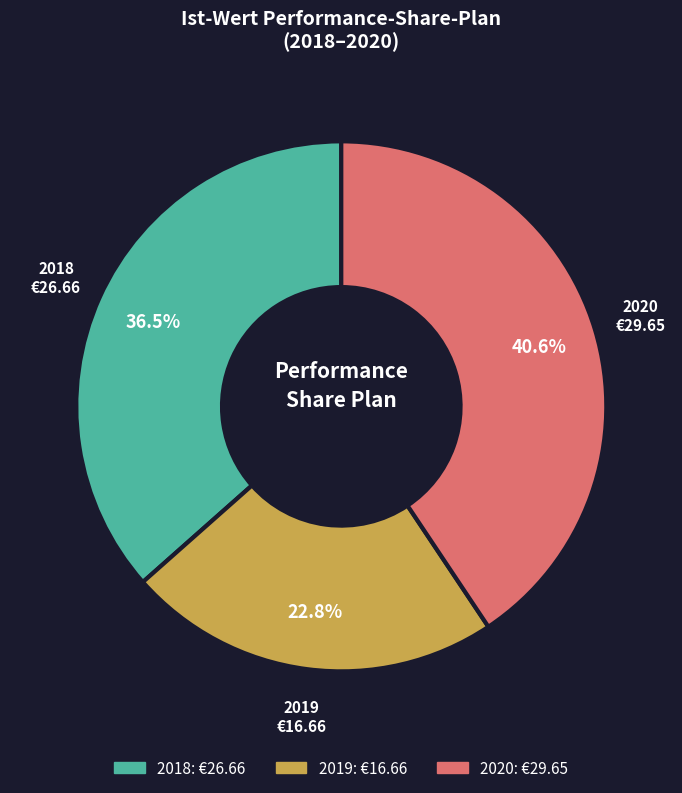

Rank the categories by value from highest to lowest.

2020, 2018, 2019